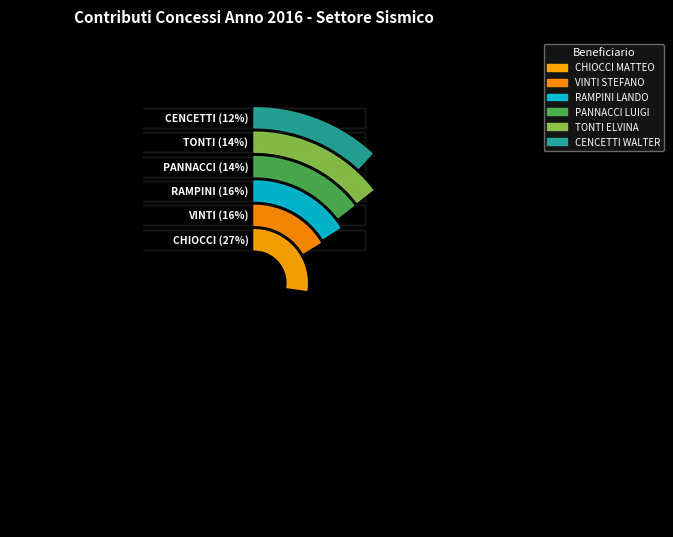

Is there a majority slice in this chart?

No